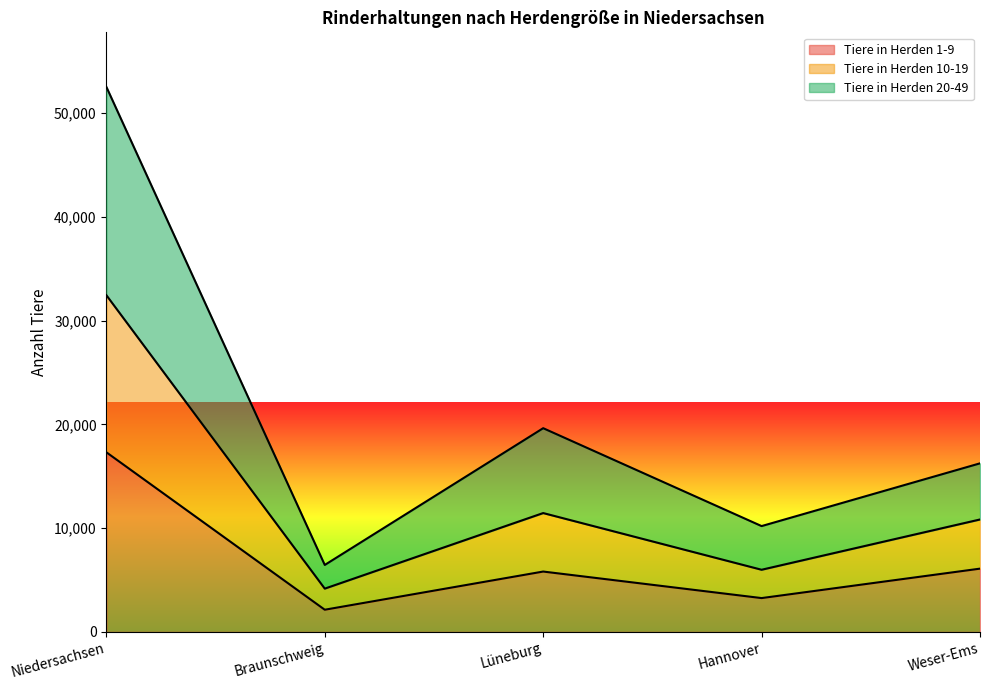

Is the value of Tiere in Herden 10-19 at Braunschweig greater than the value of Tiere in Herden 1-9 at Niedersachsen?

No